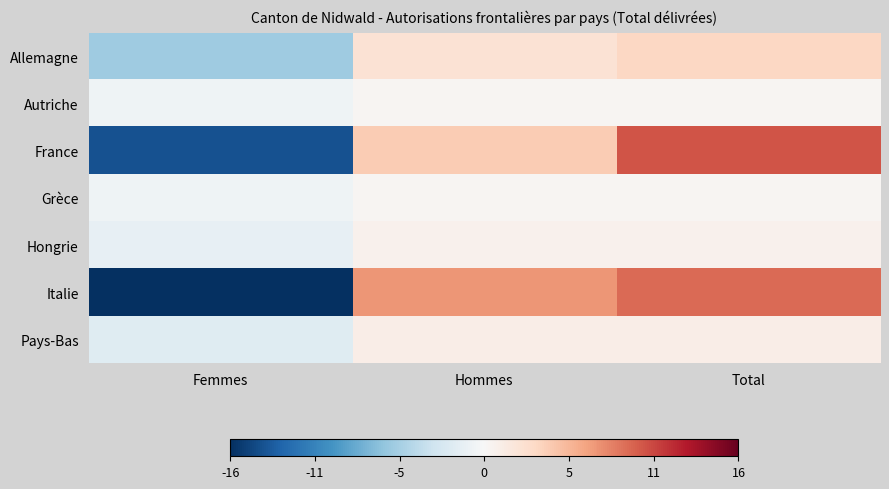

How many series are shown in this chart?

7